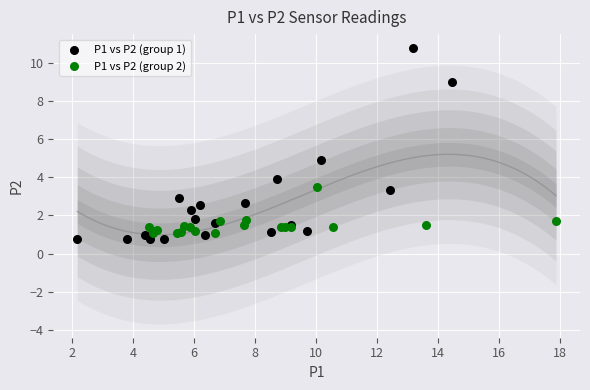

Which series reaches the maximum Y coordinate?

P1 vs P2 (group 1)